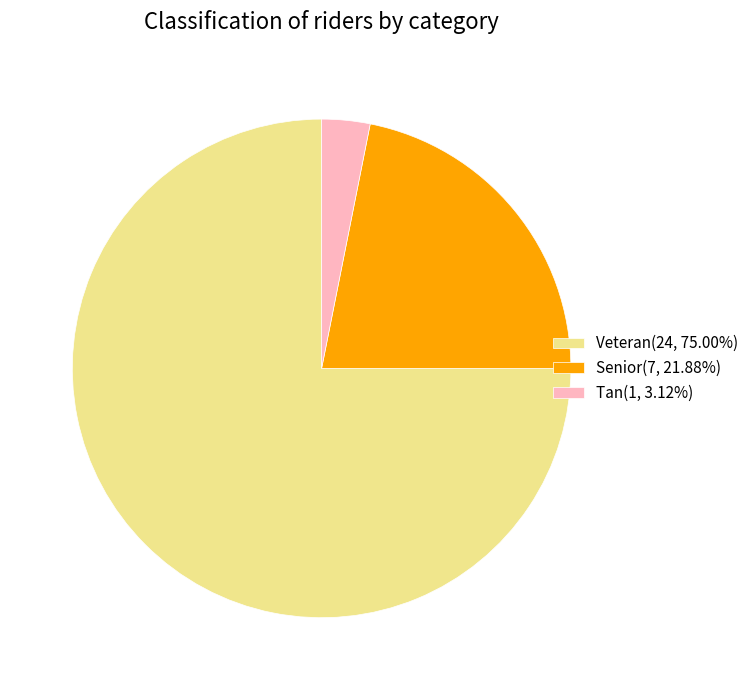

What is the ratio of the value at Veteran(24, 75.00%) to the value at Senior(7, 21.88%)?

3.4